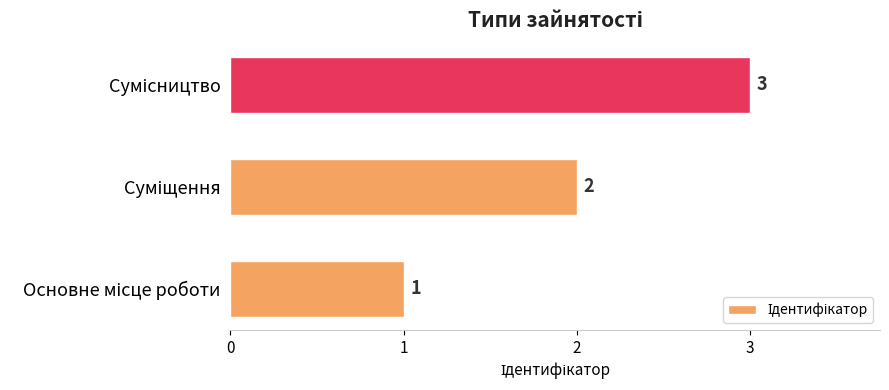

How many values are between 1 and 3?

3